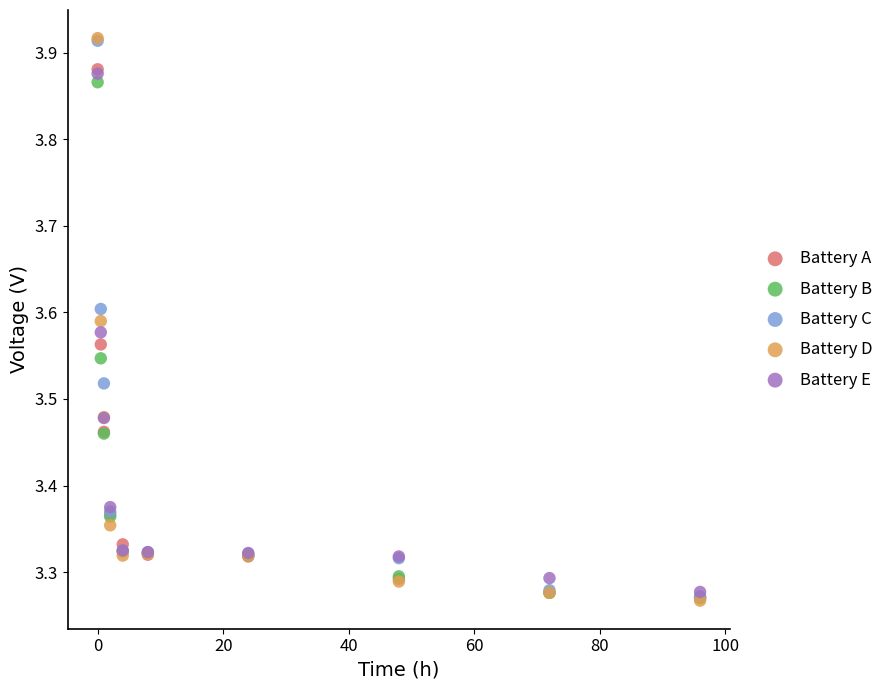

Which series has the widest spread of Y values?

Battery D